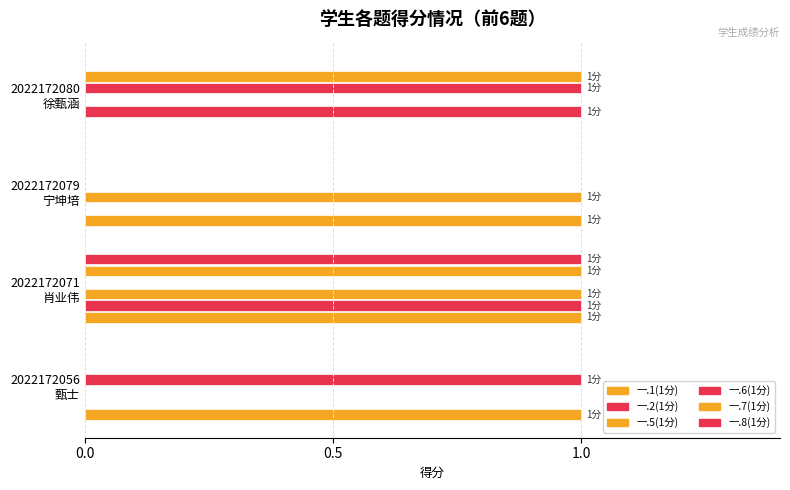

How many positive values does the 一.1(1分) series have?

3